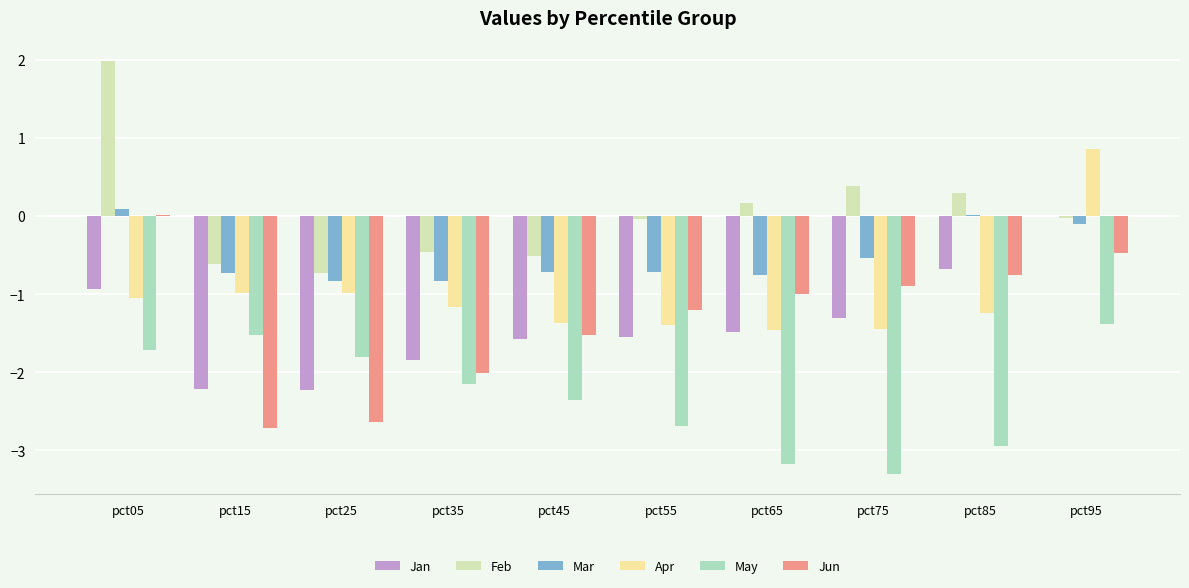

The value of May at pct75 is -3.3. True or false?

True